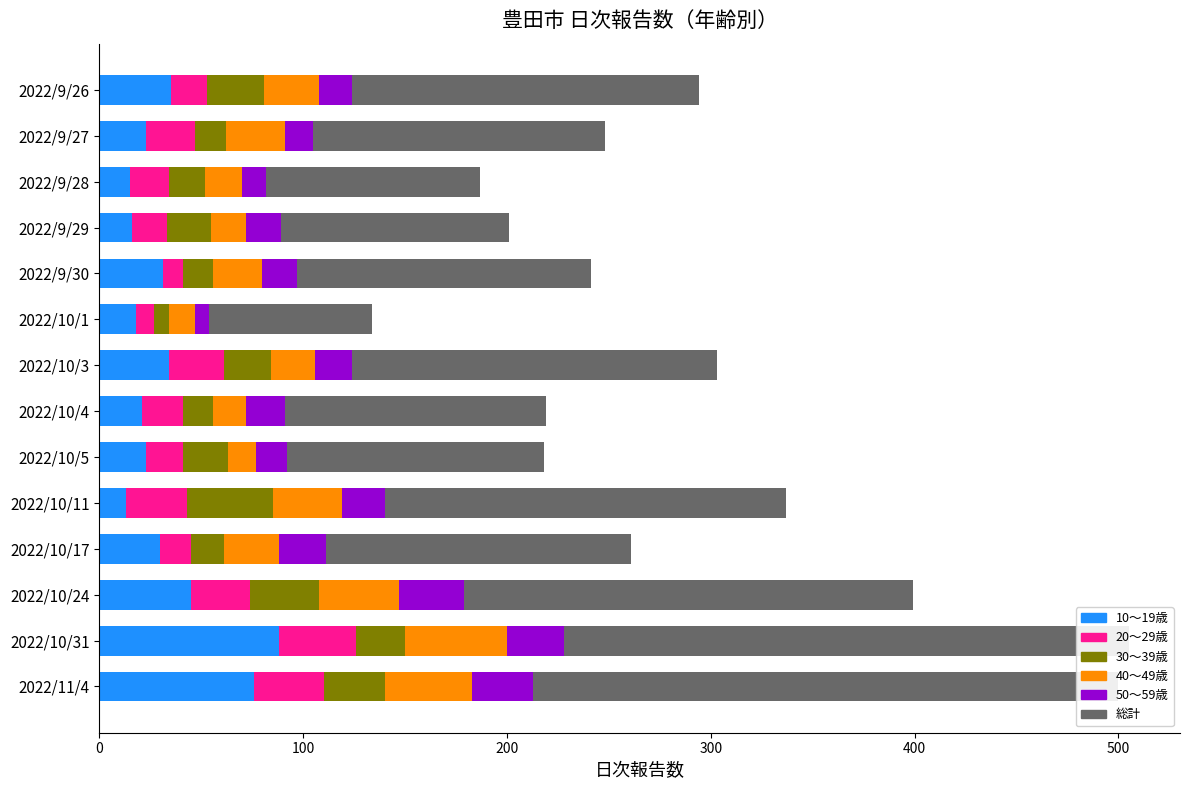

Between 2022/10/24 and 2022/9/27, which is larger?

2022/10/24